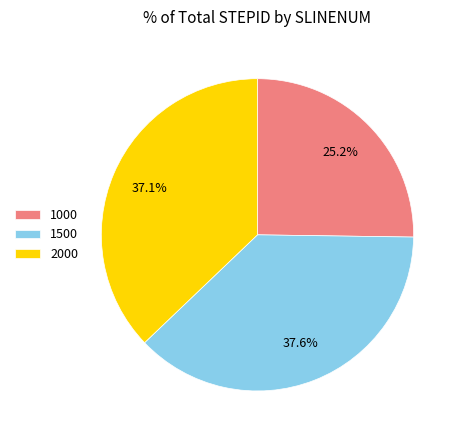

What percentage is the 2000 slice, to the nearest percent?

37%